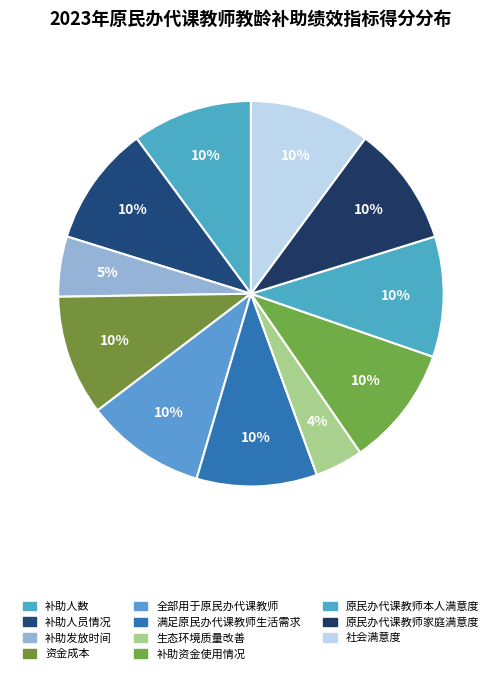

What is the ratio of the value at 全部用于原民办代课教师 to the value at 补助人员情况?

1.0